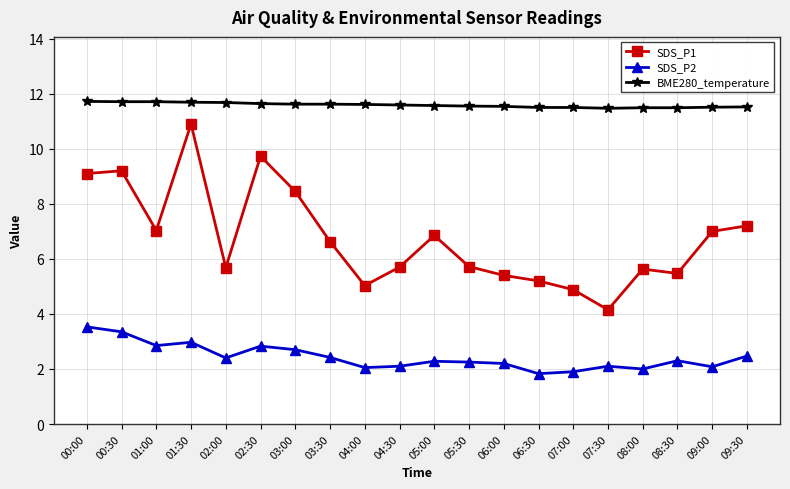

What is the value of the SDS_P1 point at the 6th from the left?

9.7